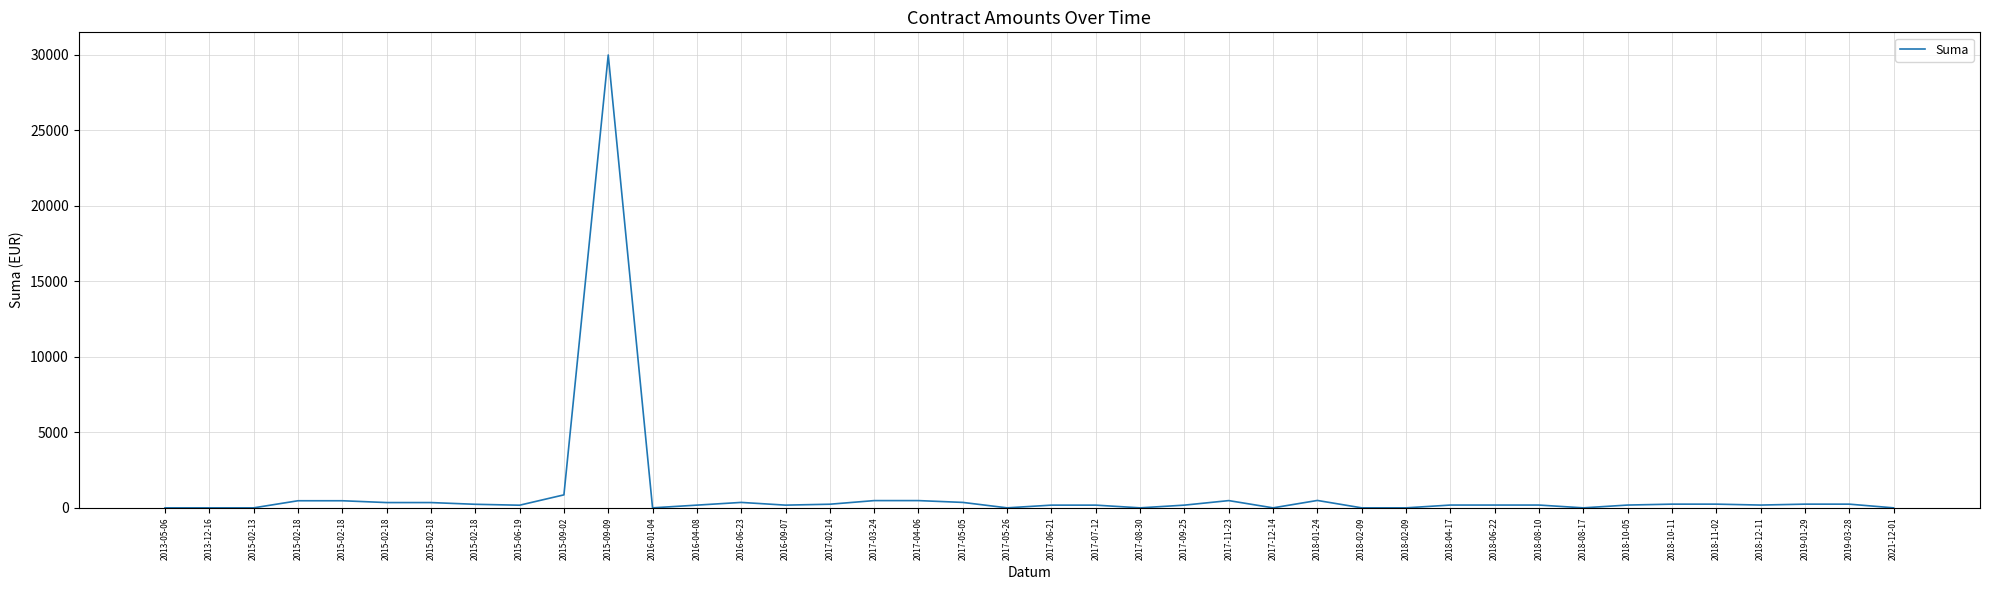

The value at 2018-12-11 is 320. True or false?

False